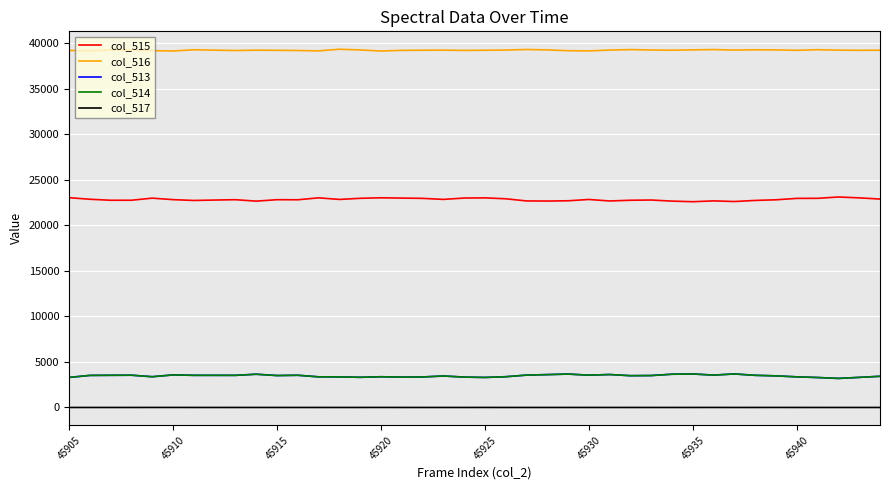

True or false: col_517 and col_513 intersect in this chart.

False